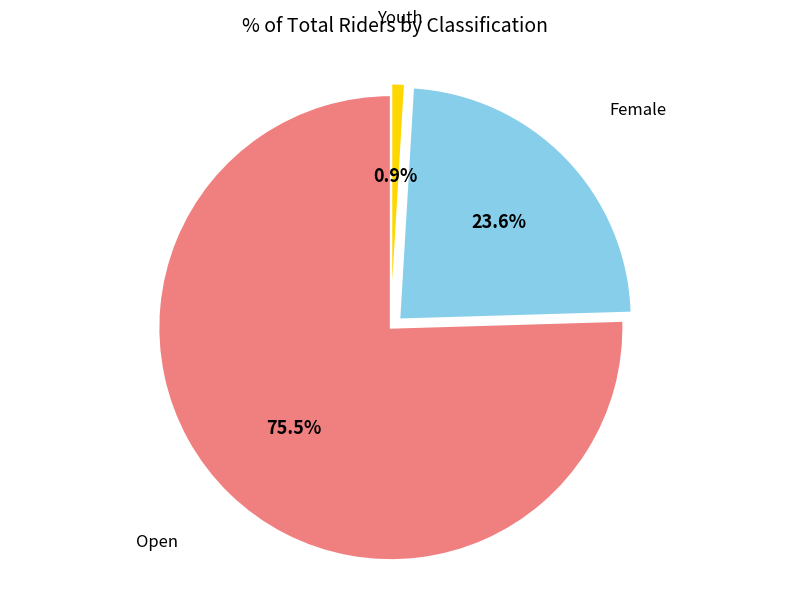

To the nearest percent, what percentage of the pie is Female?

24%